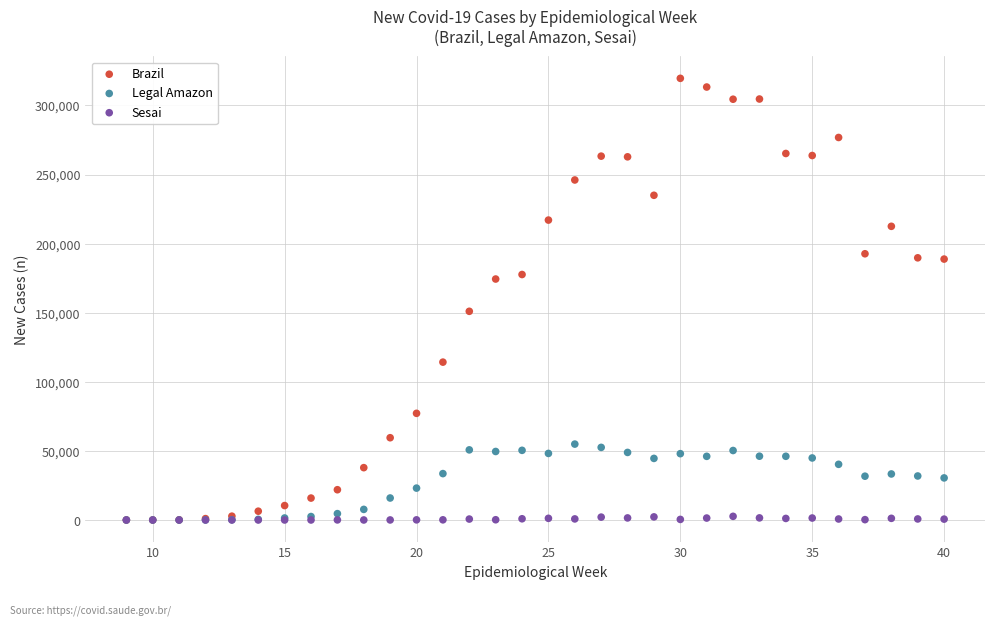

Which series reaches the maximum Y coordinate?

Brazil